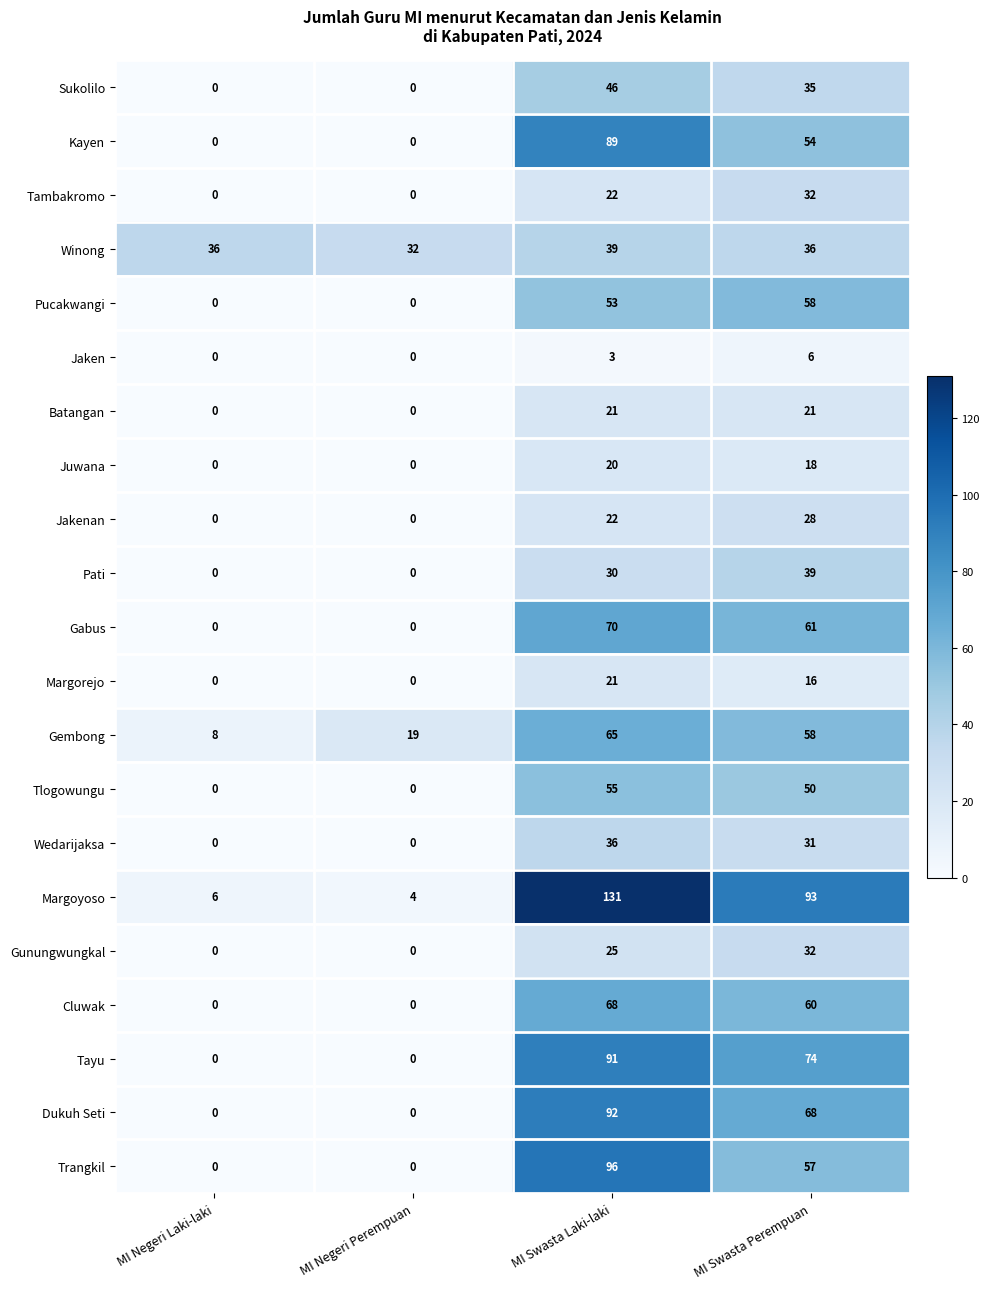

List the labels in order of Margoyoso value, largest first.

MI Swasta Laki-laki, MI Swasta Perempuan, MI Negeri Laki-laki, MI Negeri Perempuan